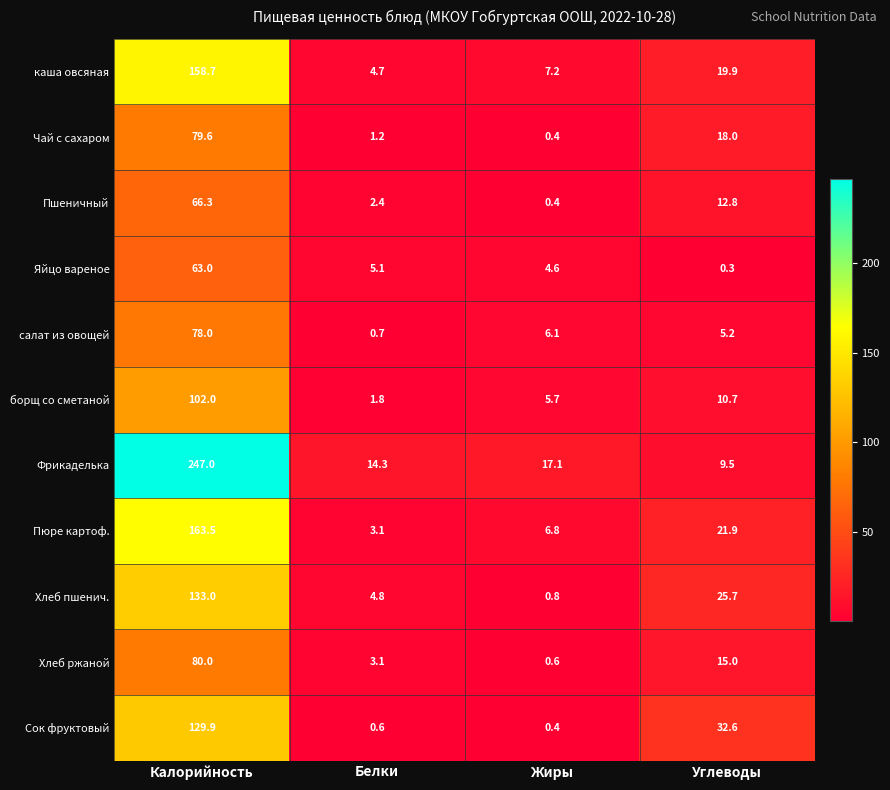

List the series in order of their peak value, highest first.

Фрикаделька, Пюре картоф., каша овсяная, Хлеб пшенич., Сок фруктовый, борщ со сметаной, Хлеб ржаной, Чай с сахаром, салат из овощей, Пшеничный, Яйцо вареное